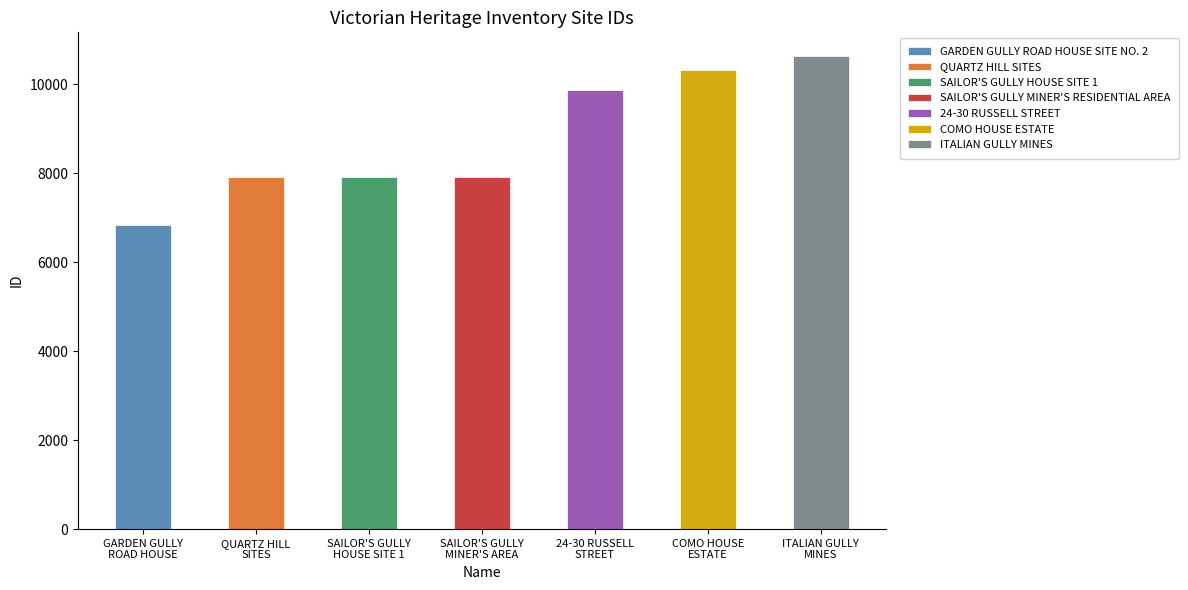

What is the difference between the values at SAILOR'S GULLY HOUSE SITE 1 and ITALIAN GULLY MINES?

2713